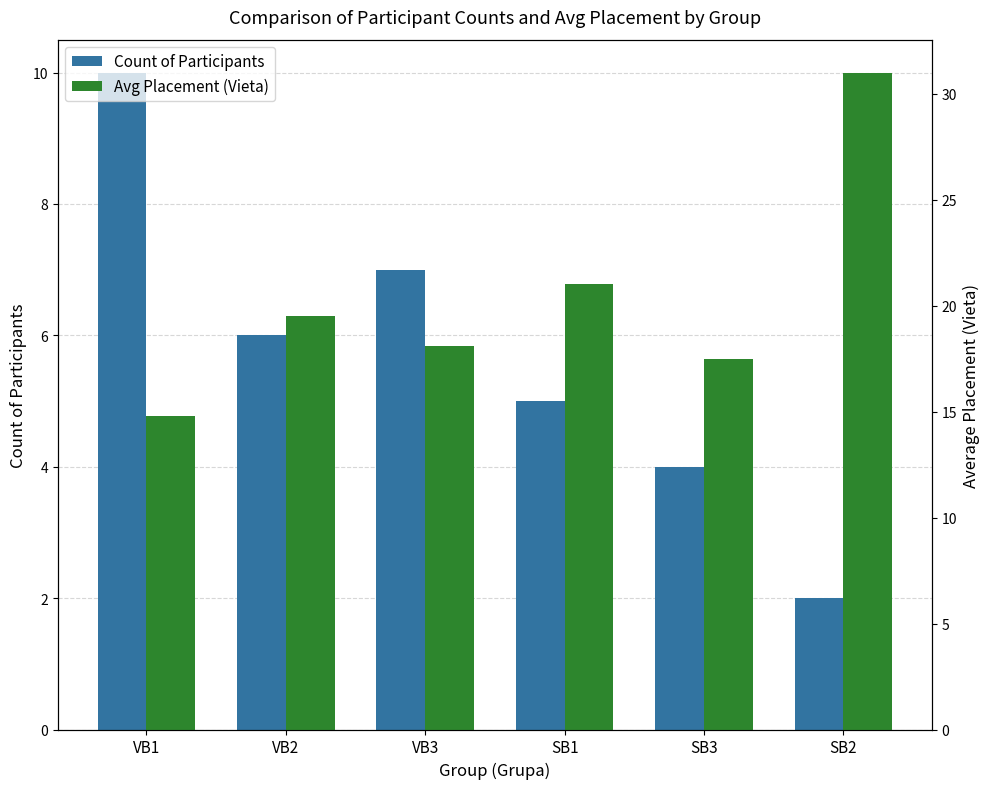

At which label is Count of Participants closest to 6?

VB2